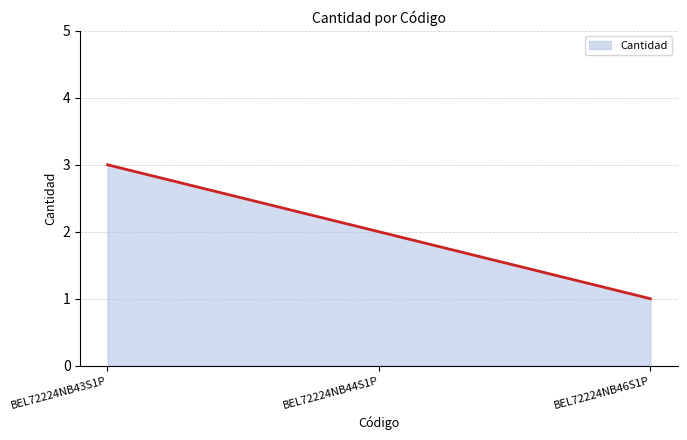

Rank the categories by value from highest to lowest.

BEL72224NB43S1P, BEL72224NB44S1P, BEL72224NB46S1P